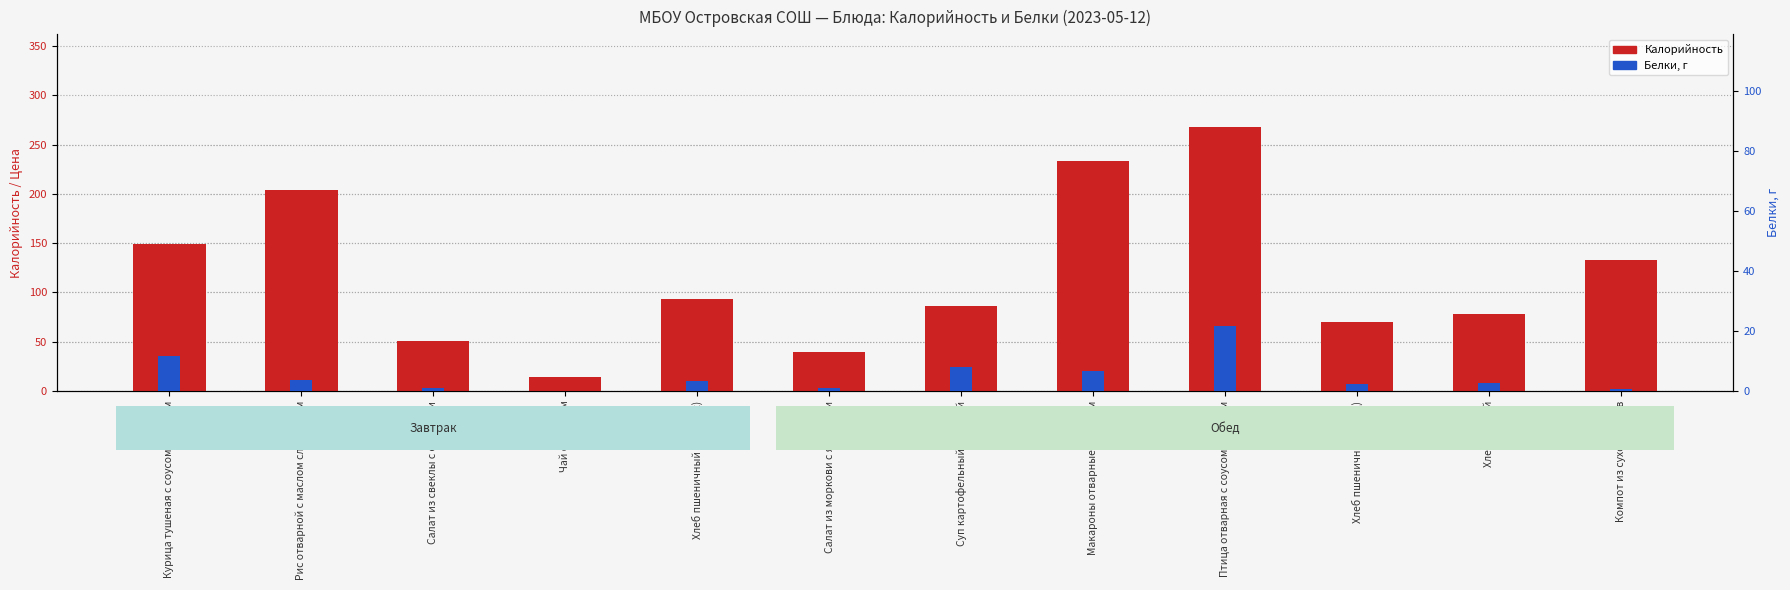

How many series are shown in this chart?

2